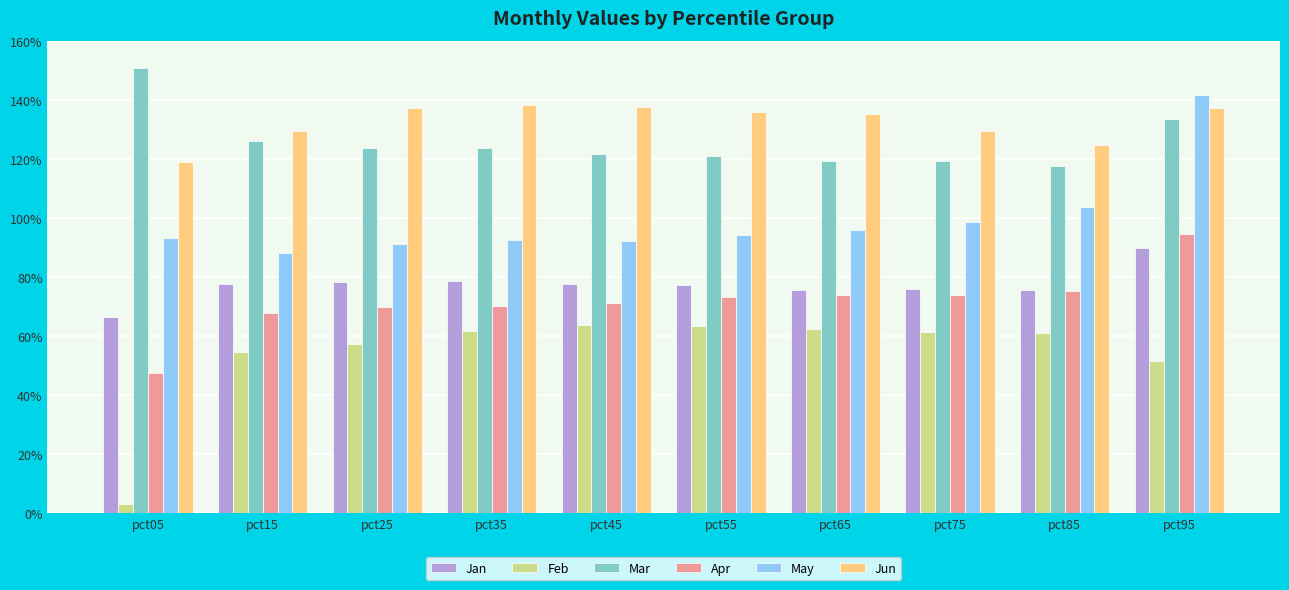

At pct15, list the series in order from smallest to largest.

Feb, Apr, Jan, May, Mar, Jun